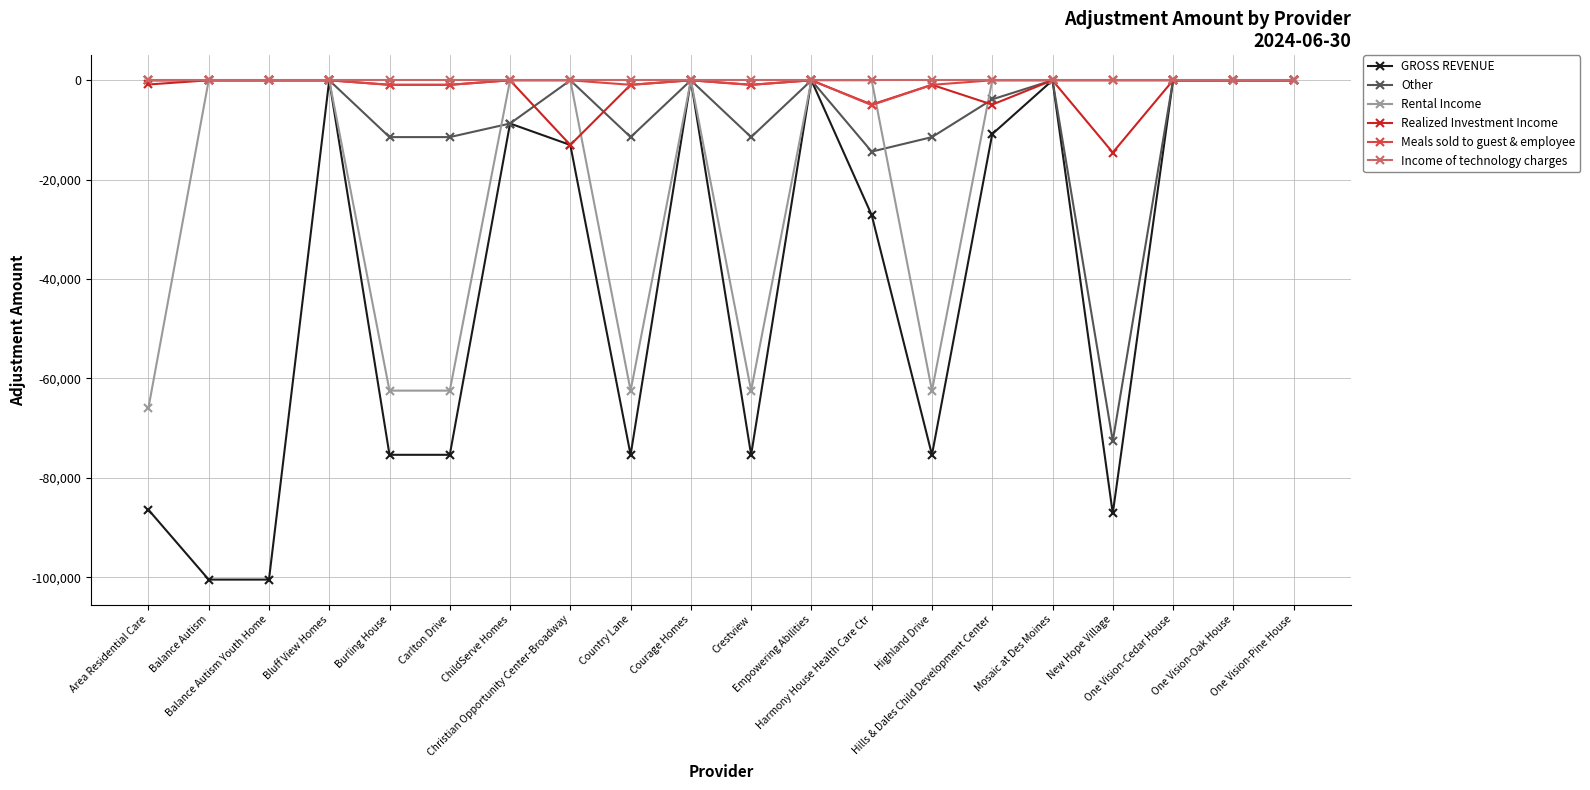

What is the total value across all series at New Hope Village?

-174318